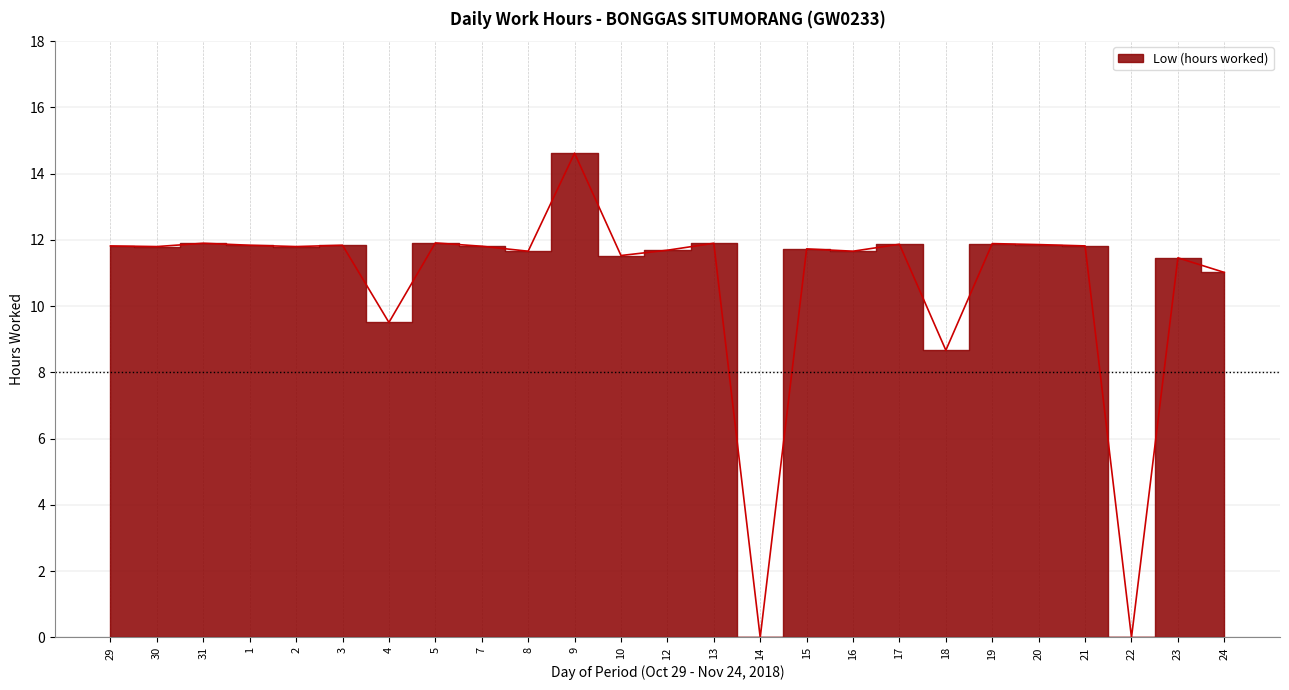

Reading left to right, list all the values displayed in this chart.

29=11.8	30=11.8	31=11.9	1=11.8	2=11.8	3=11.8	4=9.5	5=11.9	7=11.8	8=11.7	9=14.6	10=11.5	12=11.7	13=11.9	14=0.0	15=11.7	16=11.7	17=11.9	18=8.7	19=11.9	20=11.9	21=11.8	22=0.0	23=11.5	24=11.0